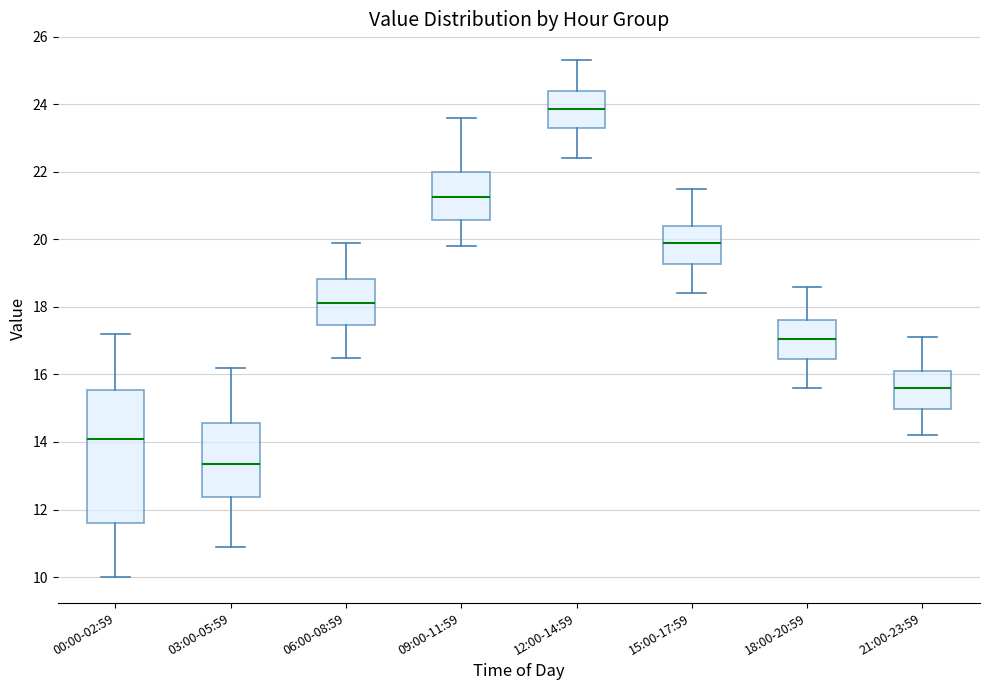

Which box's median line is the lowest?

03:00-05:59